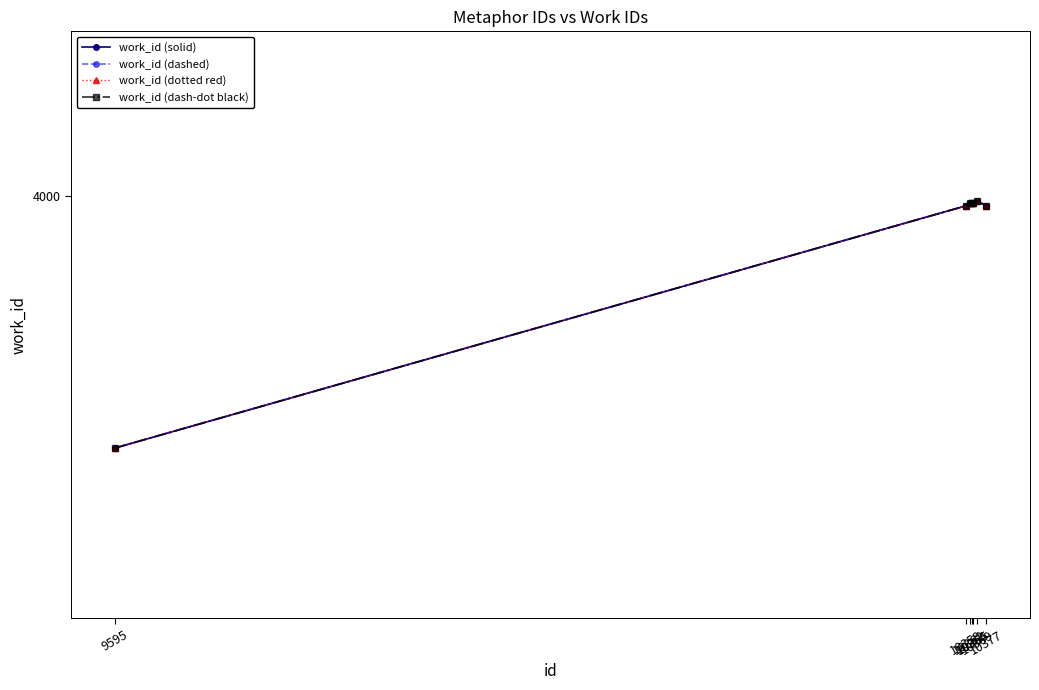

Where is work_id (dotted red) nearest to the value 3848?

10359